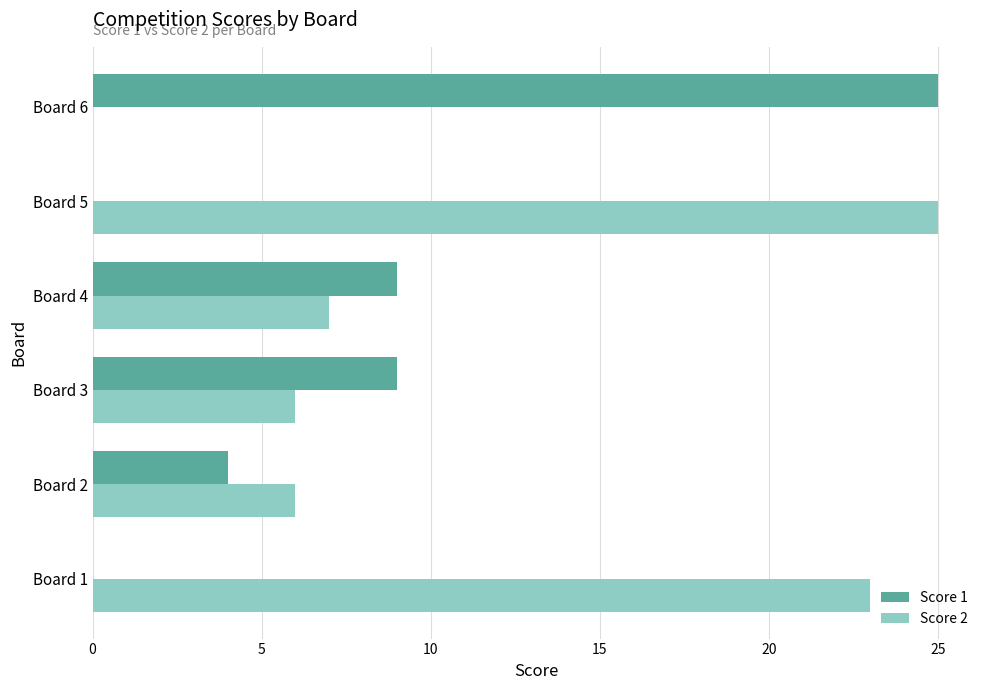

Count the number of categories in the chart.

6